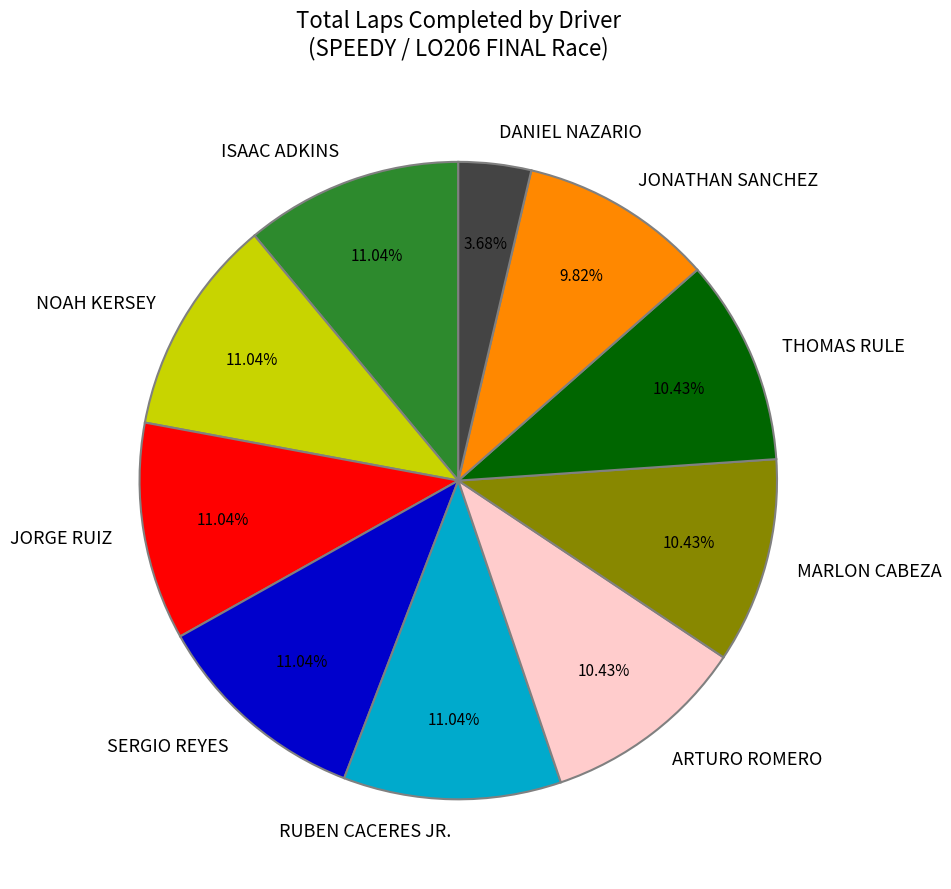

Is NOAH KERSEY the majority of the pie?

No